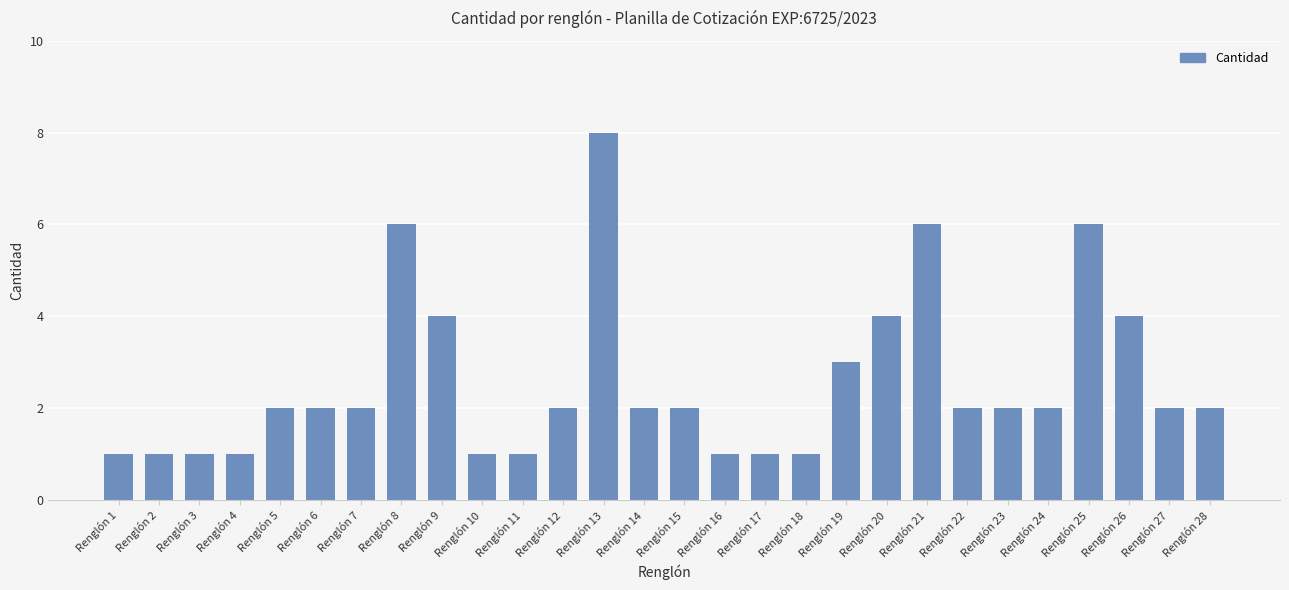

The chart shows a value of 3 at Renglón 24. True or false?

False